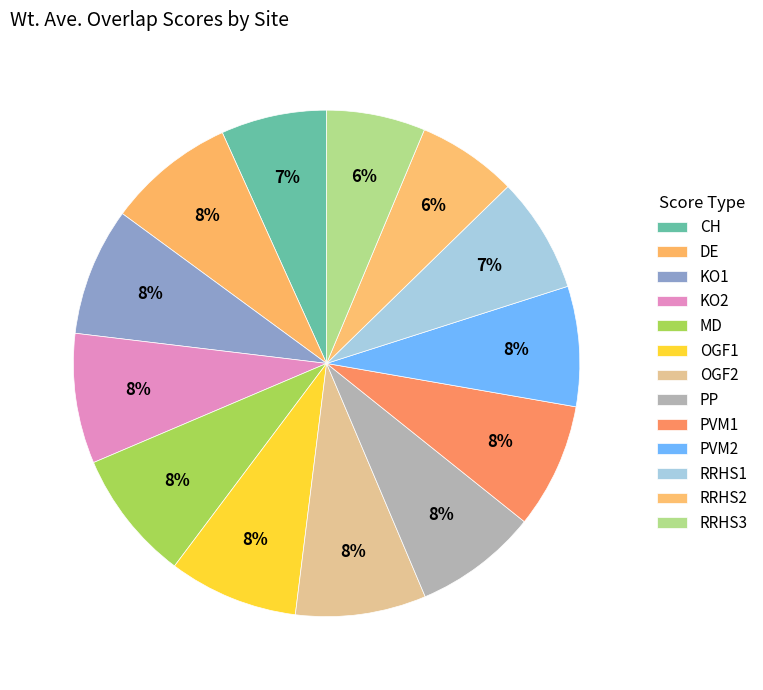

Is there any slice that represents more than half of the pie?

No